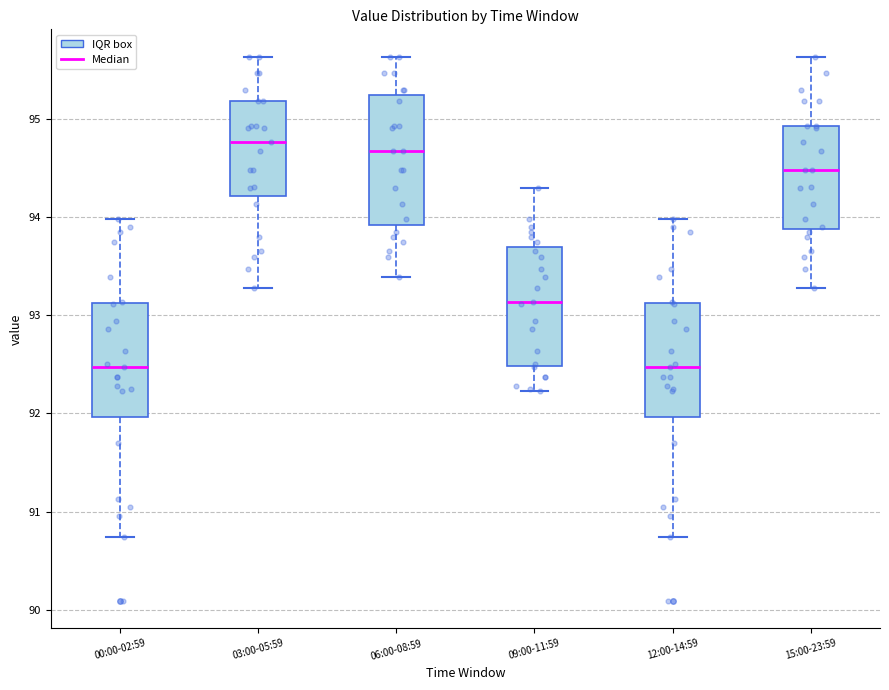

Where does the median line of the box for 06:00-08:59 sit on the y-axis? The values are not printed on the chart, so give them approximately, as read against the axis.

94.7